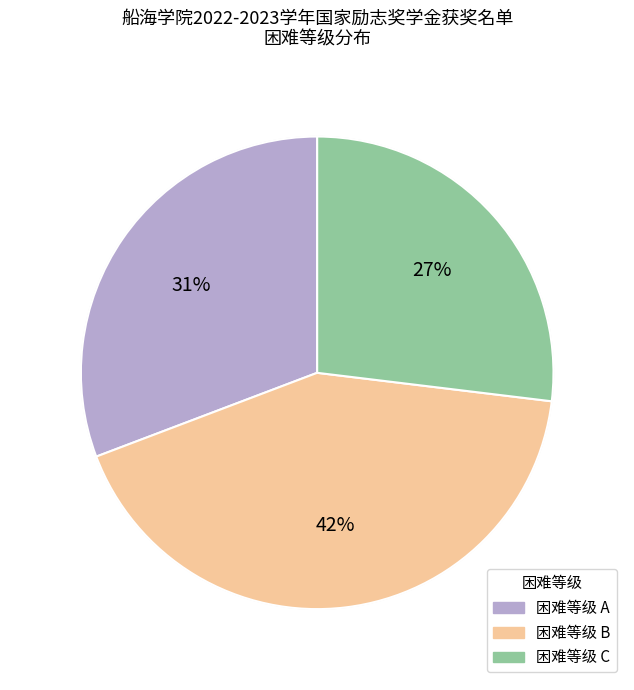

Does any single category account for the majority?

No